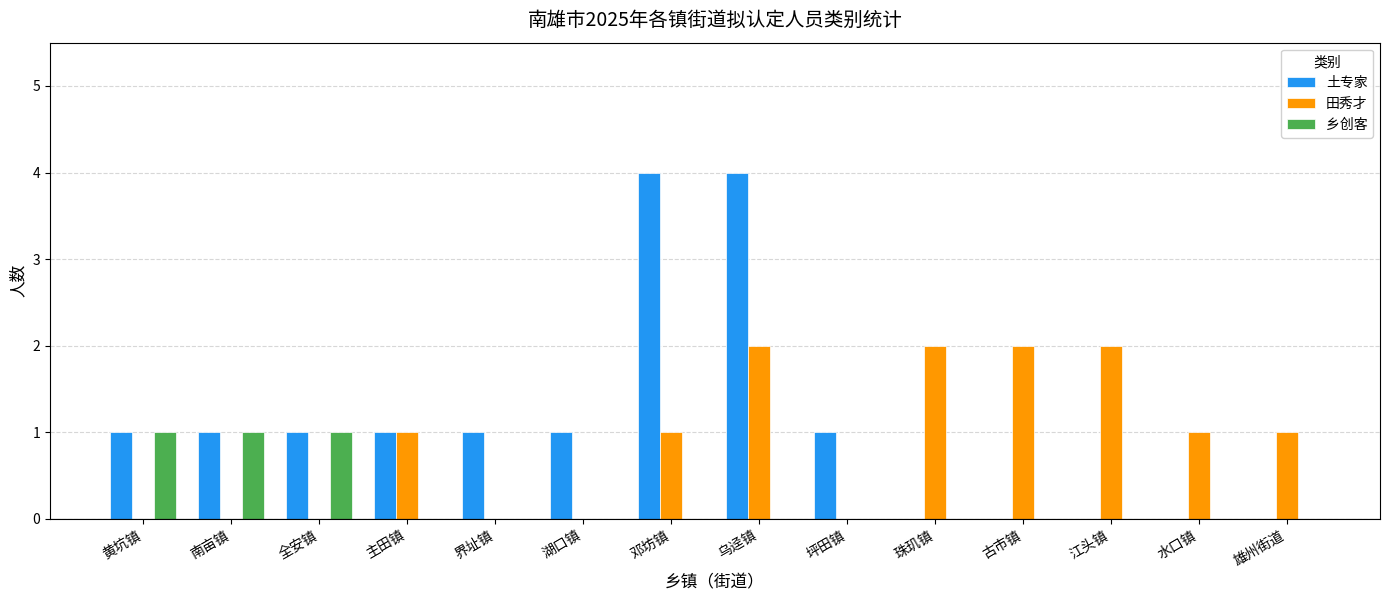

Are the bars horizontal?

No